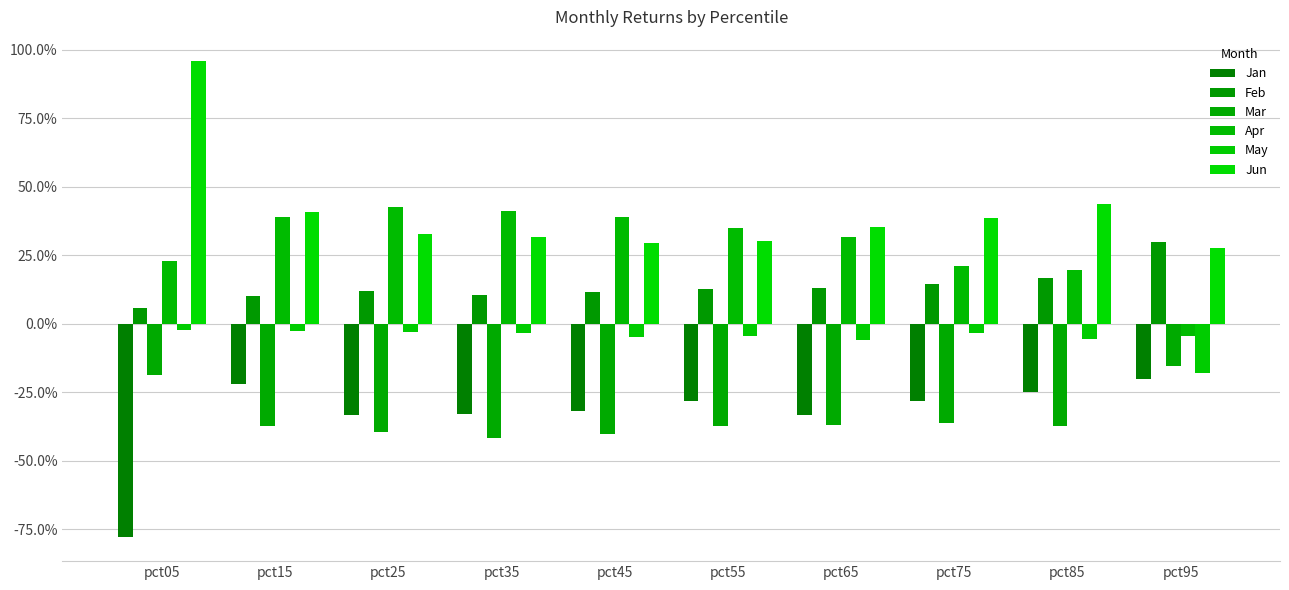

Reading left to right, what are all the values shown in this chart?

Jan: -0.8	-0.2	-0.3	-0.3	-0.3	-0.3	-0.3	-0.3	-0.2	-0.2
Feb: 0.1	0.1	0.1	0.1	0.1	0.1	0.1	0.1	0.2	0.3
Mar: -0.2	-0.4	-0.4	-0.4	-0.4	-0.4	-0.4	-0.4	-0.4	-0.2
Apr: 0.2	0.4	0.4	0.4	0.4	0.3	0.3	0.2	0.2	-0.0
May: -0.0	-0.0	-0.0	-0.0	-0.0	-0.0	-0.1	-0.0	-0.1	-0.2
Jun: 1.0	0.4	0.3	0.3	0.3	0.3	0.4	0.4	0.4	0.3